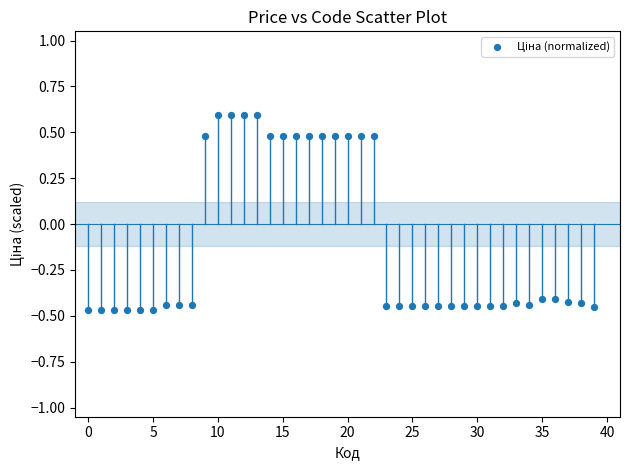

What is the range of Y values (max minus min)?

1.1